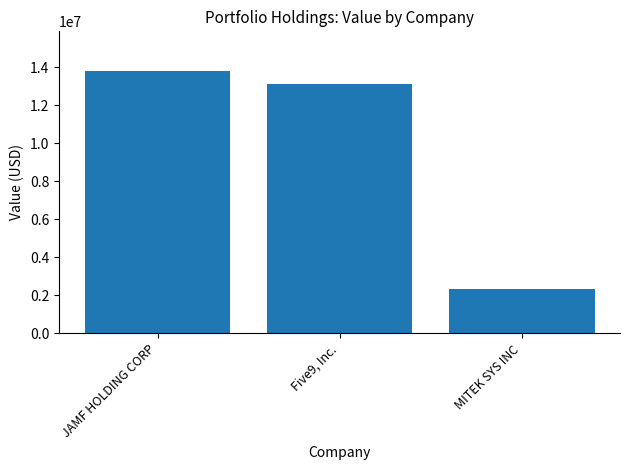

Approximately how many times larger is the value at MITEK SYS INC compared to JAMF HOLDING CORP?

0.2